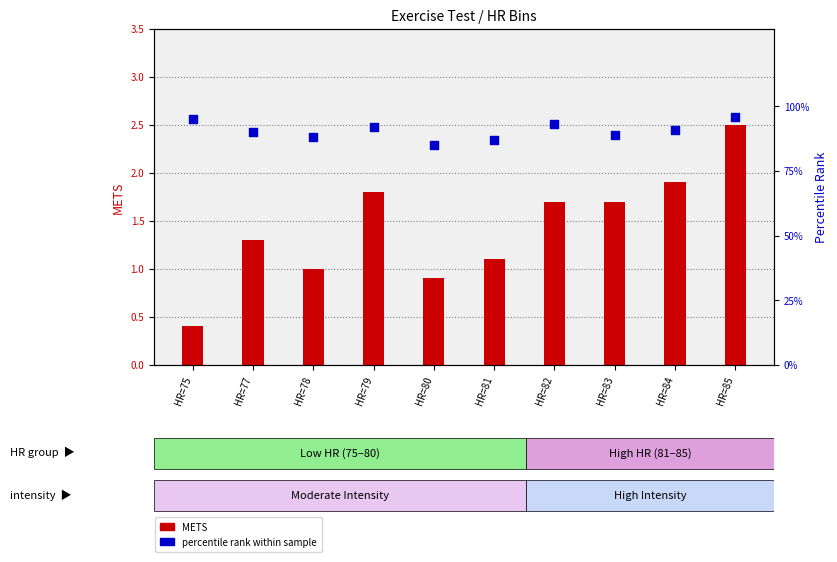

What are all the series names shown in the legend?

METS, Percentile rank within sample